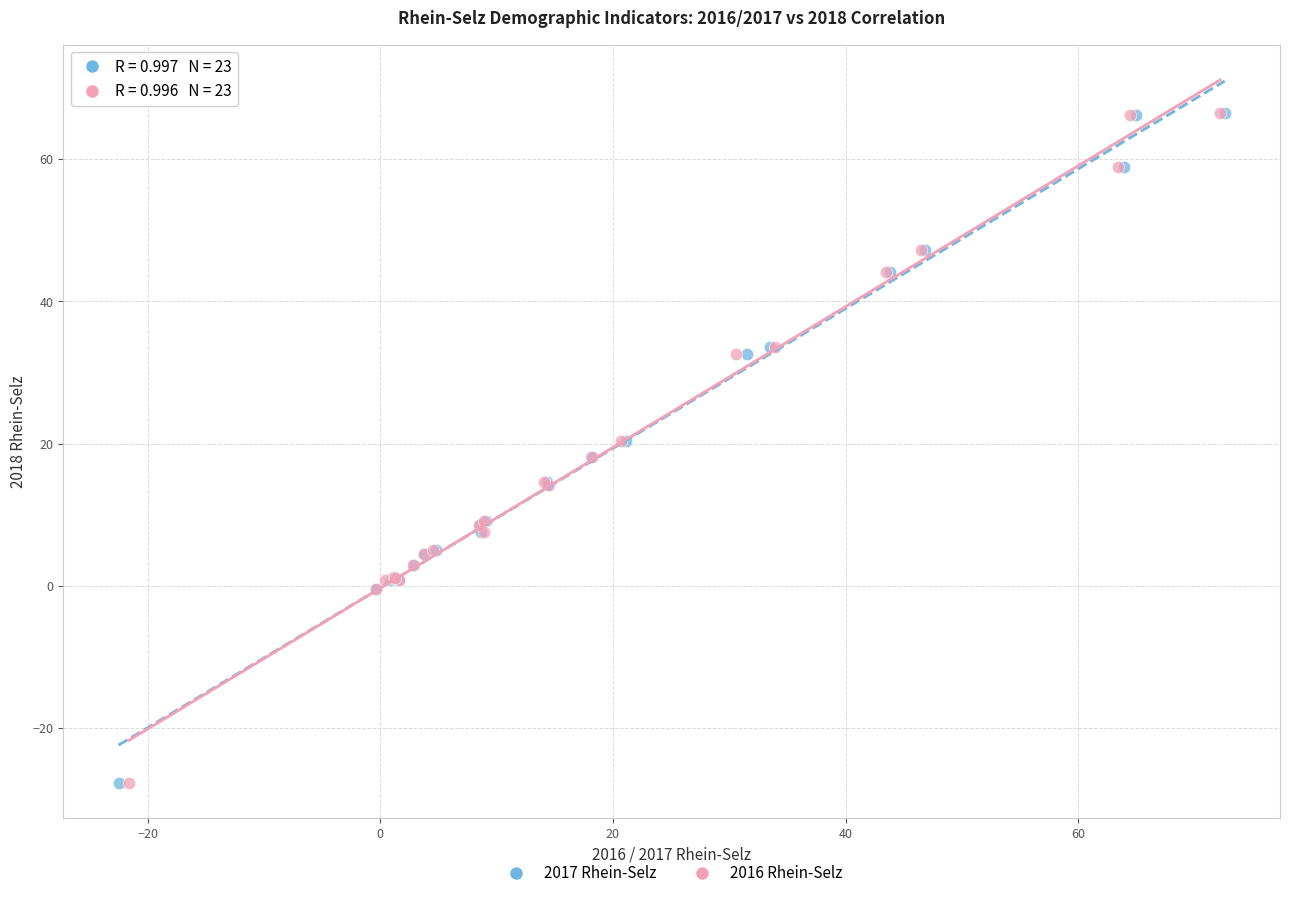

What are all the series names shown in the legend?

2017 Rhein-Selz, 2016 Rhein-Selz